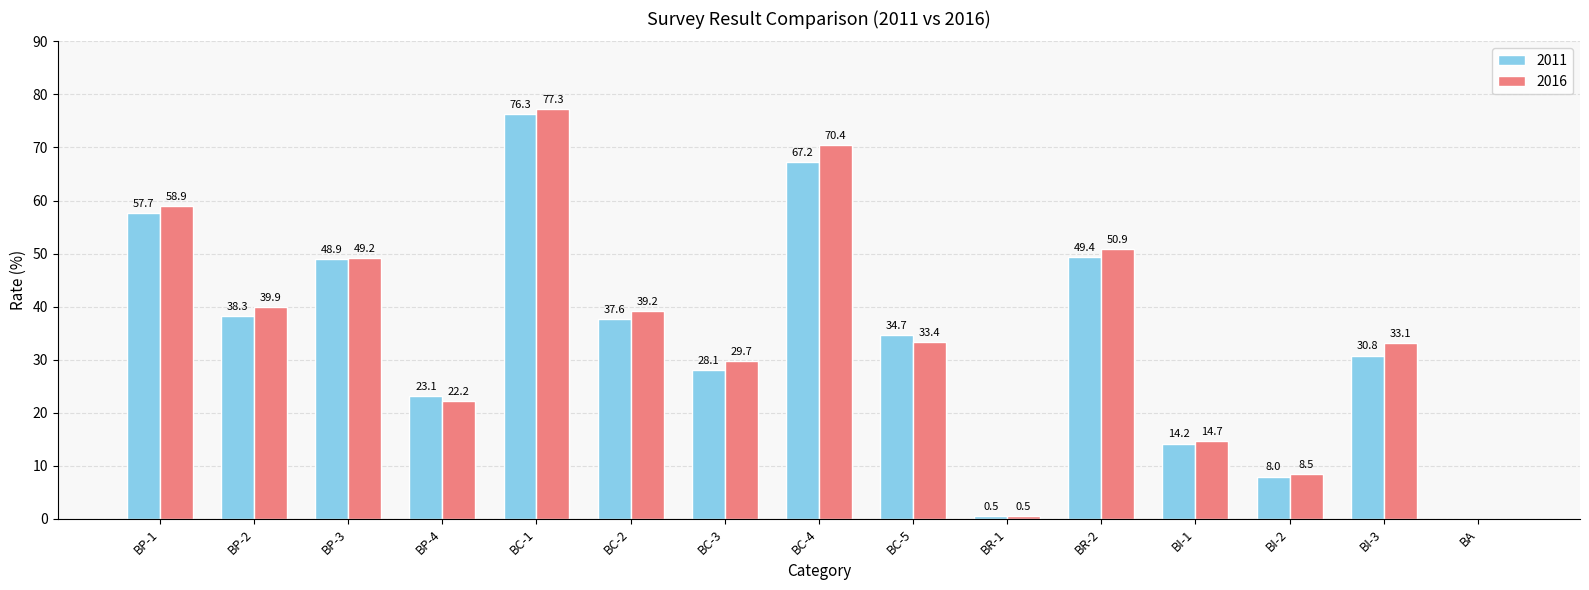

Which label corresponds to the largest value in the chart?

BC-1